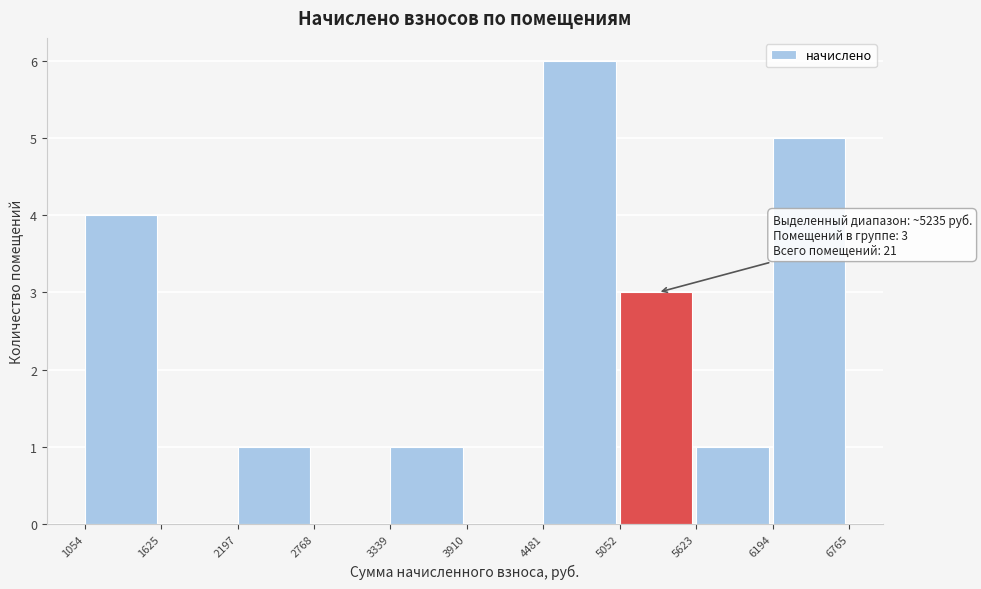

Over which range of the x-axis is the bar tallest?

4481 to 5052